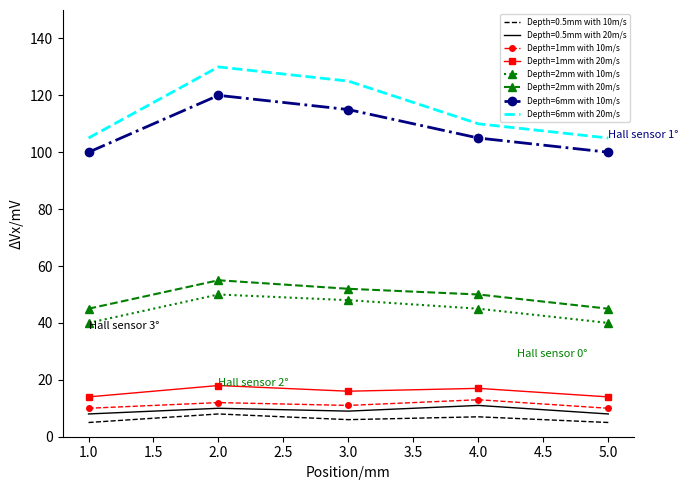

What position from the right is 1.0?

5